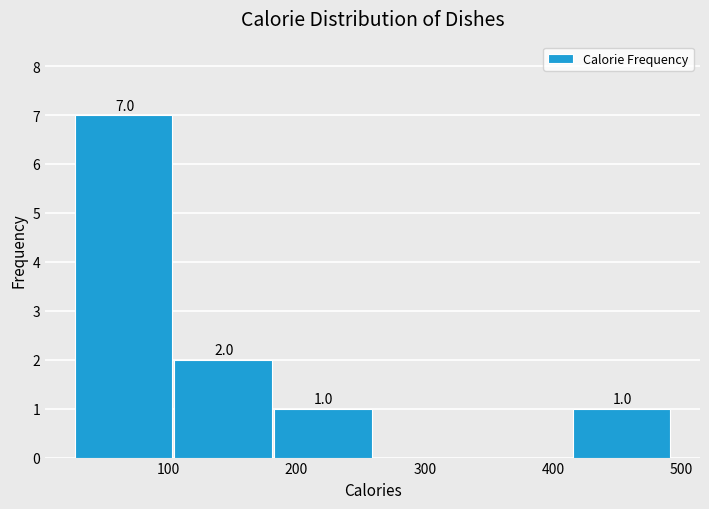

Which range on the x-axis has the tallest bar?

30 to 100